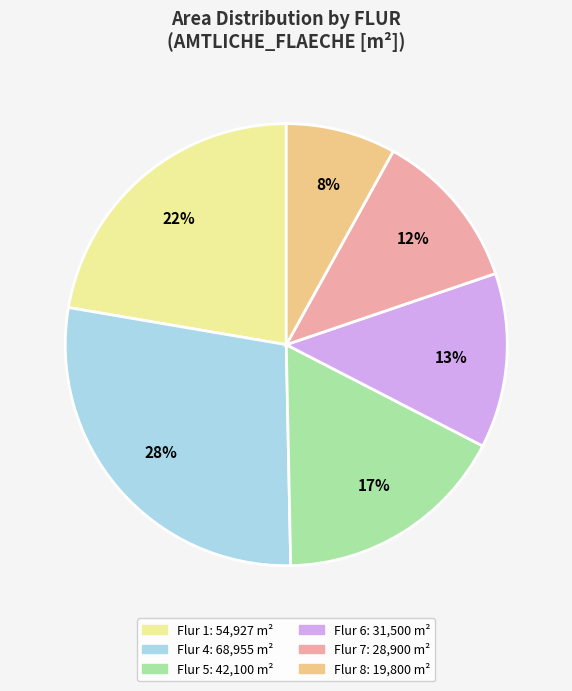

Is there a majority slice in this chart?

No